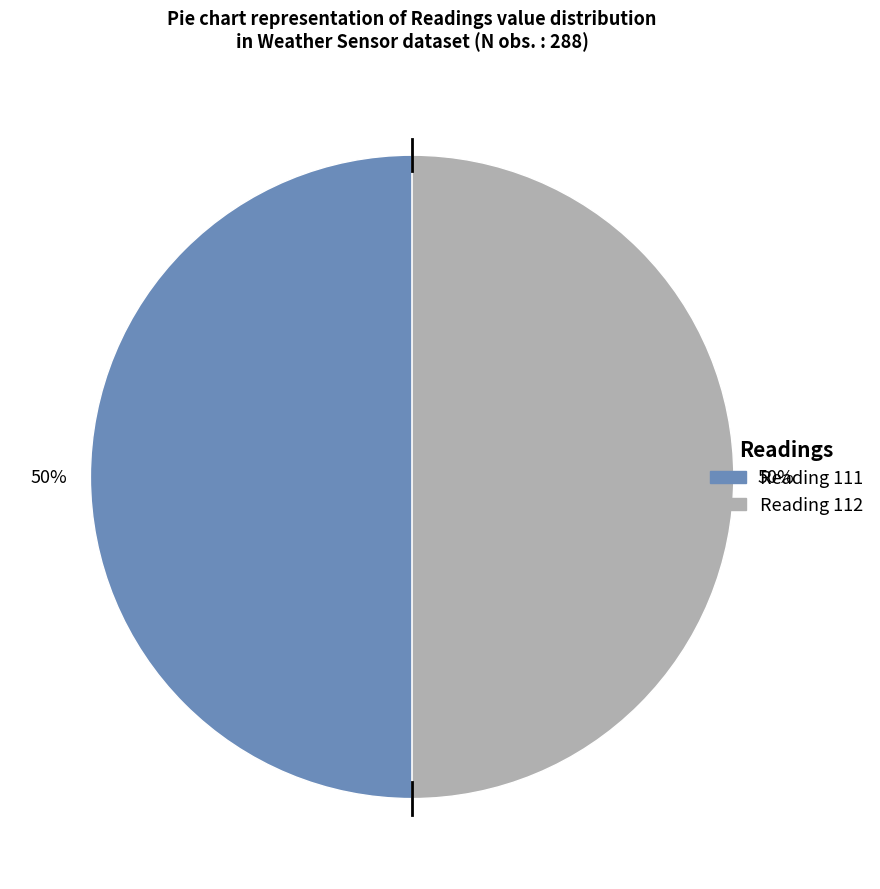

To the nearest percent, what is the average slice percentage?

50%